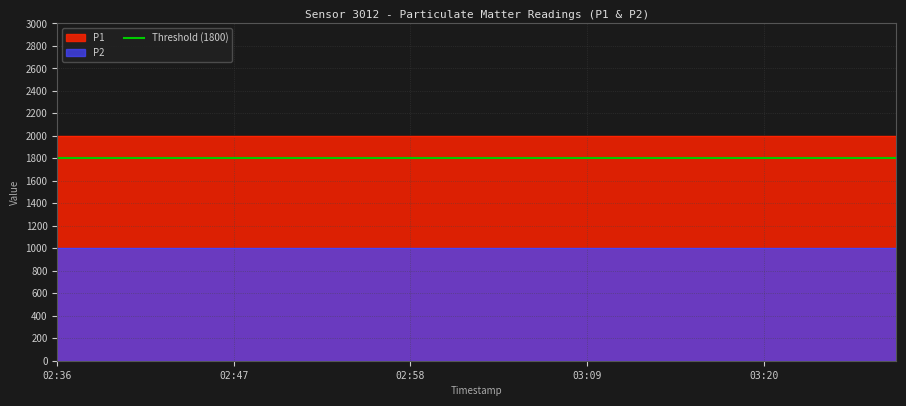

Which series has the largest total across all categories?

P1